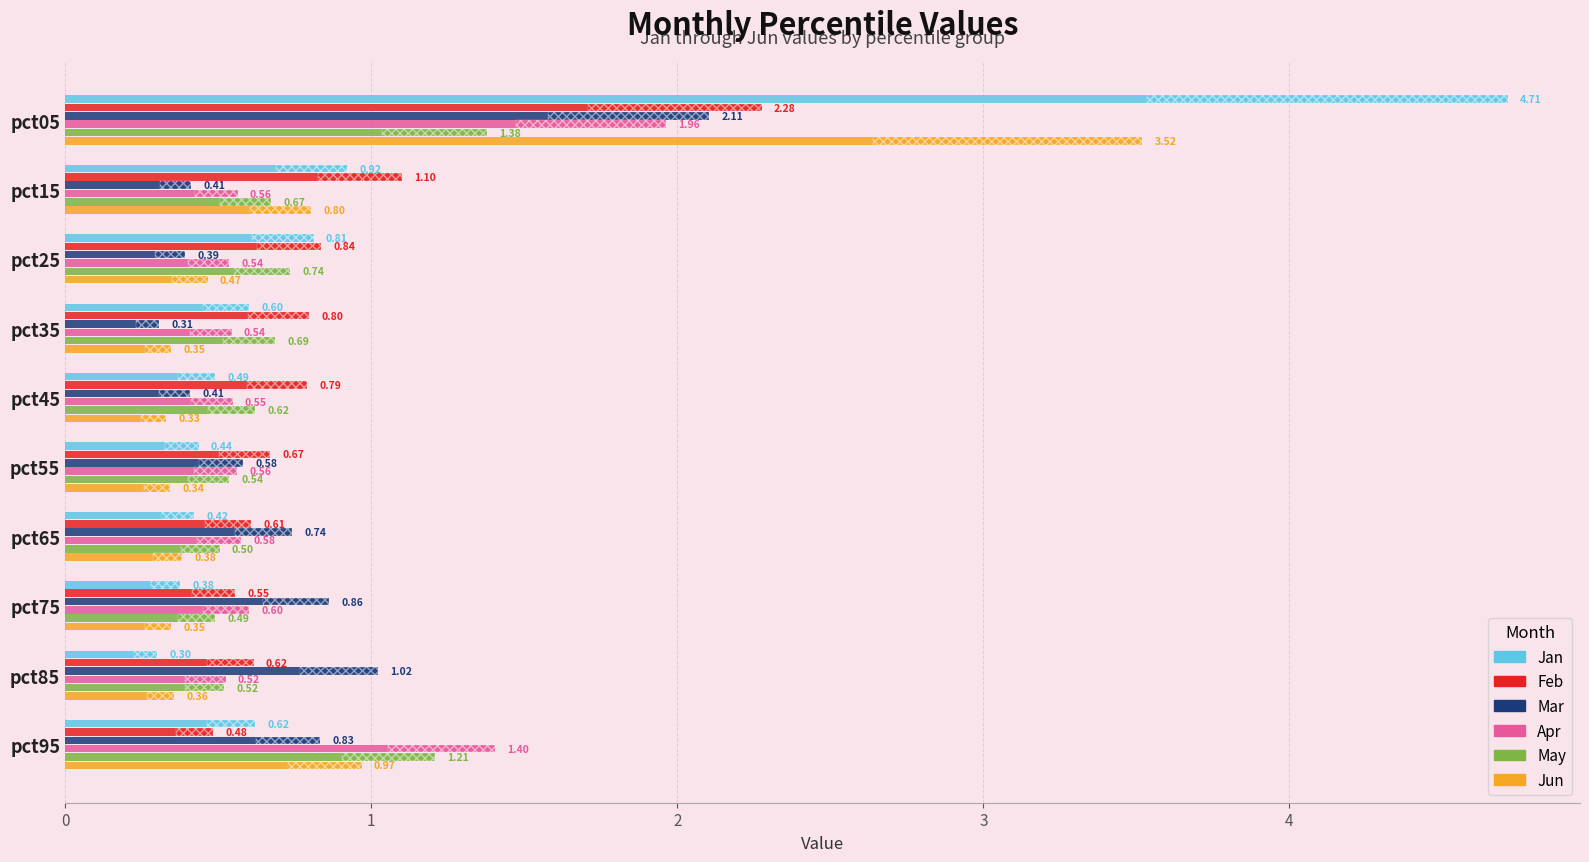

At which label does Feb reach its minimum?

9